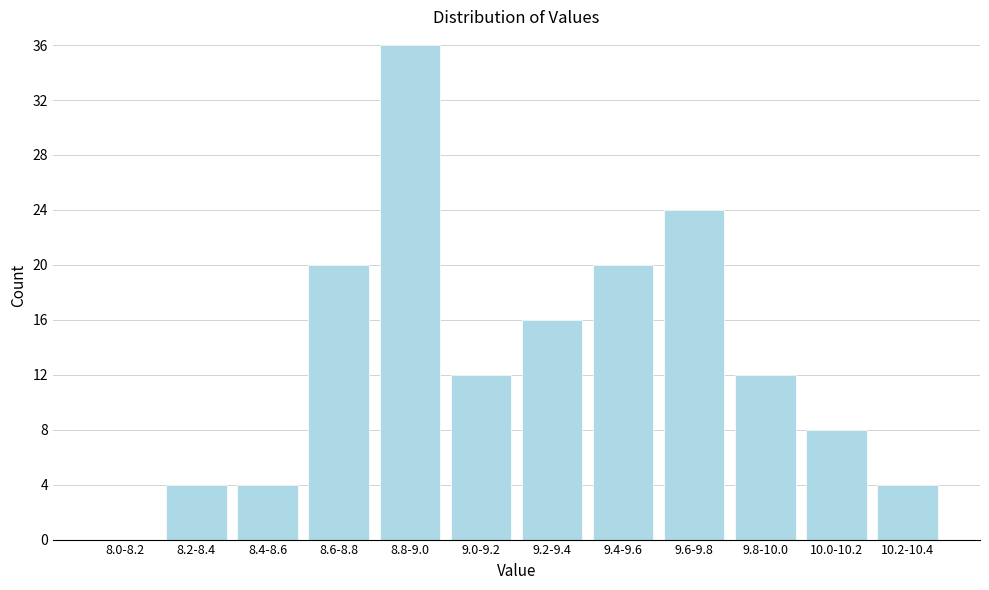

Reading right to left, extract all data points from this chart.

10.2-10.4=4	10.0-10.2=8	9.8-10.0=12	9.6-9.8=24	9.4-9.6=20	9.2-9.4=16	9.0-9.2=12	8.8-9.0=36	8.6-8.8=20	8.4-8.6=4	8.2-8.4=4	8.0-8.2=0